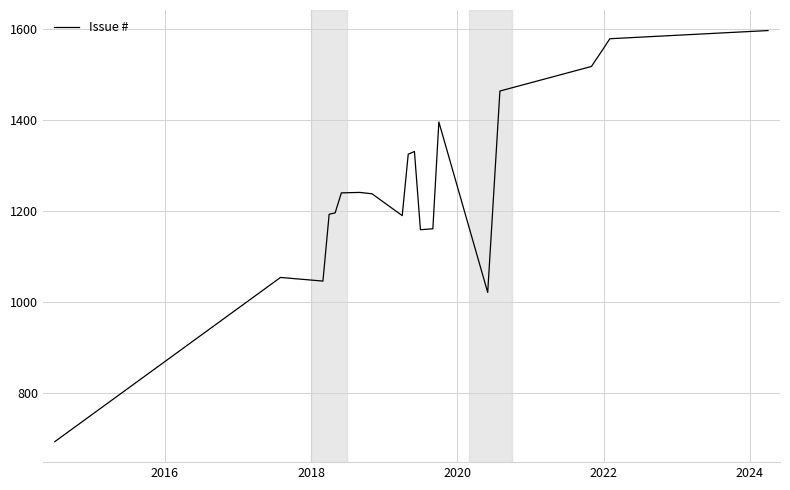

What is the difference between the maximum and minimum values?

904